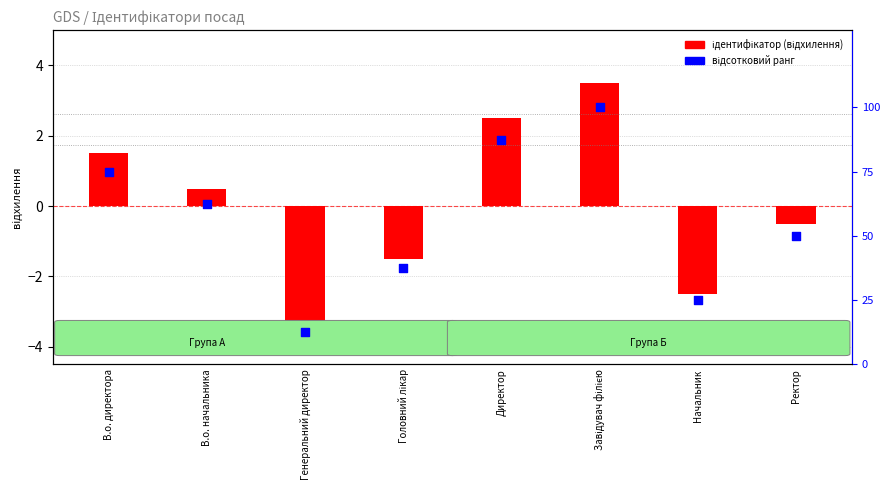

Is the value of відсотковий ранг at В.о. начальника greater than the value of ідентифікатор (відхилення) at Начальник?

Yes